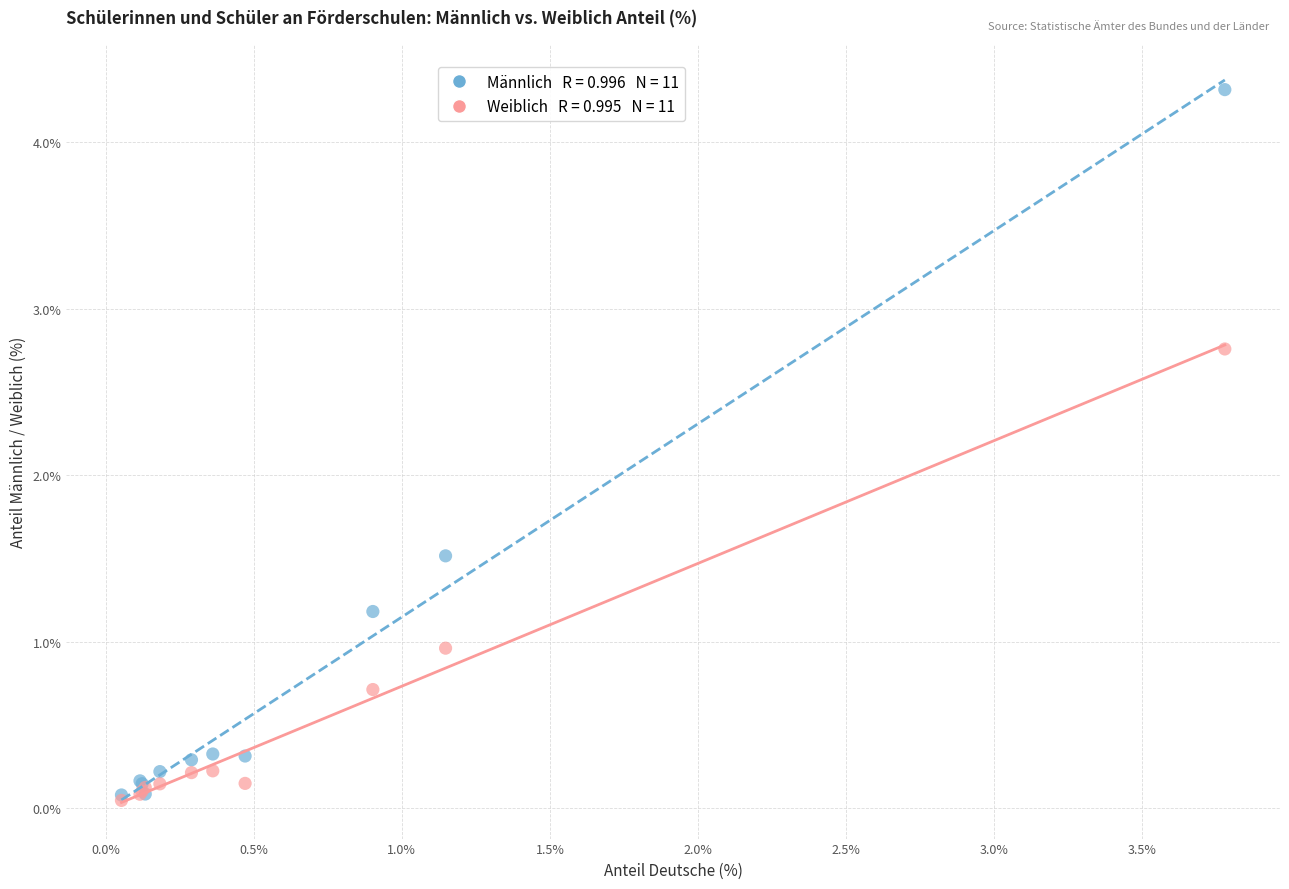

Across all series, what Y value is closest to 2?

1.5